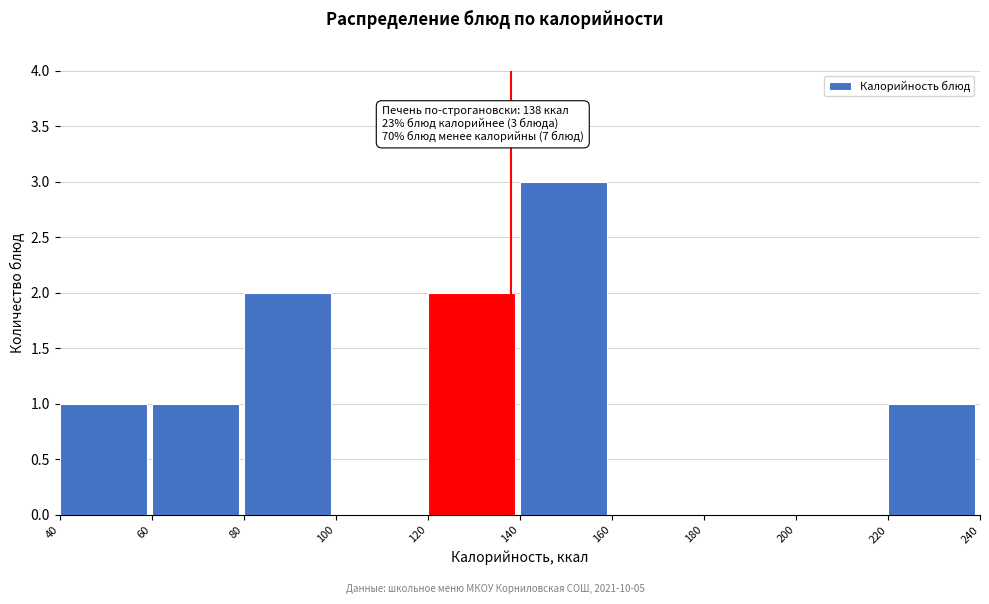

Over which range of the x-axis is the bar tallest?

140 to 160